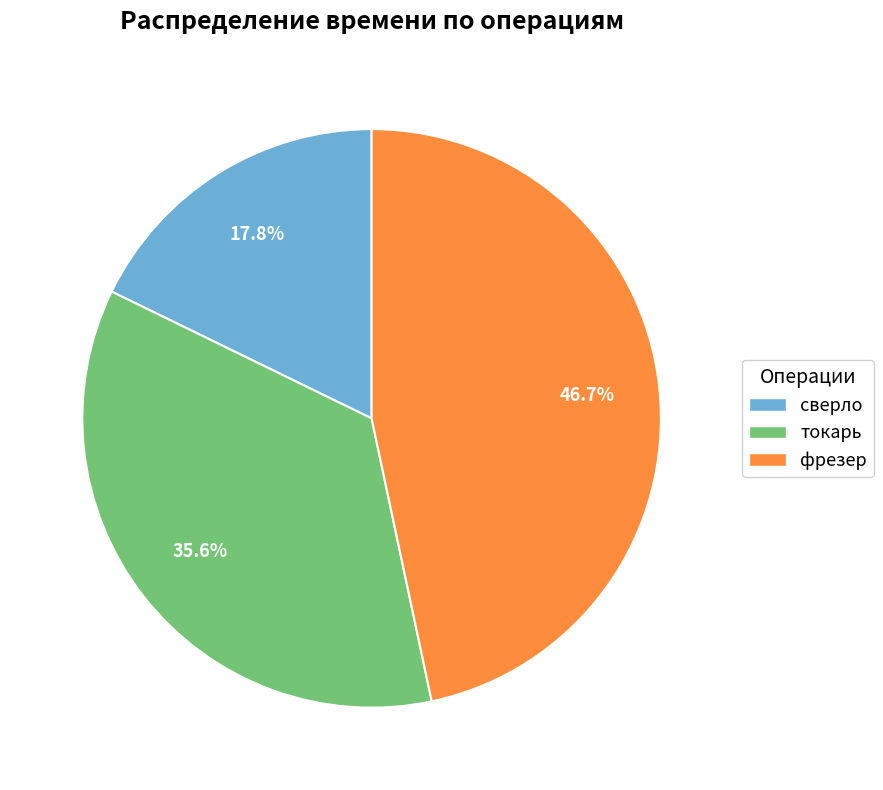

Rank the categories by value from lowest to highest.

сверло, токарь, фрезер